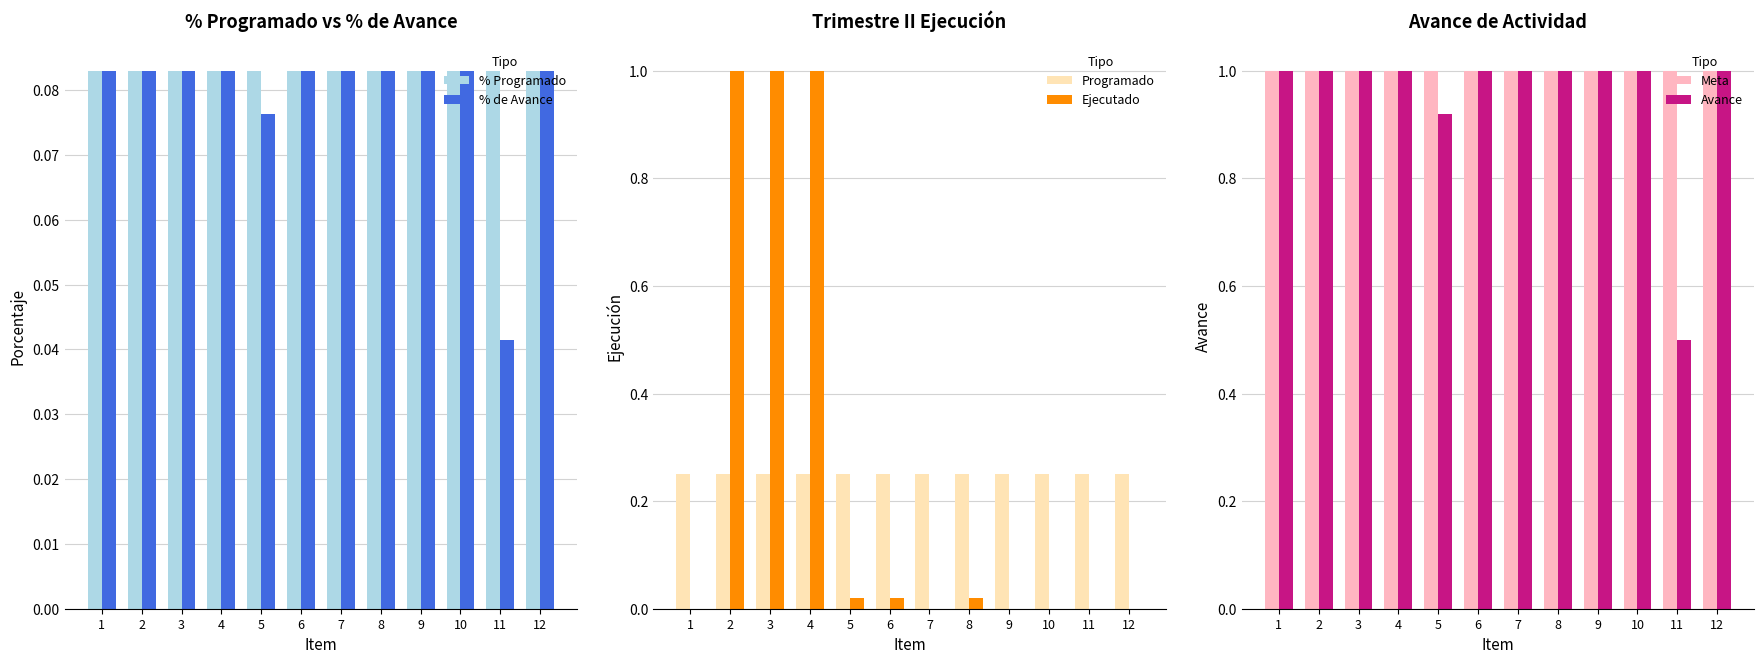

Reading left to right, list all the values displayed in this chart.

% Programado: 0.1	0.1	0.1	0.1	0.1	0.1	0.1	0.1	0.1	0.1	0.1	0.1
% de Avance: 0.1	0.1	0.1	0.1	0.1	0.1	0.1	0.1	0.1	0.1	0.0	0.1
Programado: 0.2	0.2	0.2	0.2	0.2	0.2	0.2	0.2	0.2	0.2	0.2	0.2
Ejecutado: 0.0	1.0	1.0	1.0	0.0	0.0	0.0	0.0	0.0	0.0	0.0	0.0
Meta: 1.0	1.0	1.0	1.0	1.0	1.0	1.0	1.0	1.0	1.0	1.0	1.0
Avance: 1.0	1.0	1.0	1.0	0.9	1.0	1.0	1.0	1.0	1.0	0.5	1.0